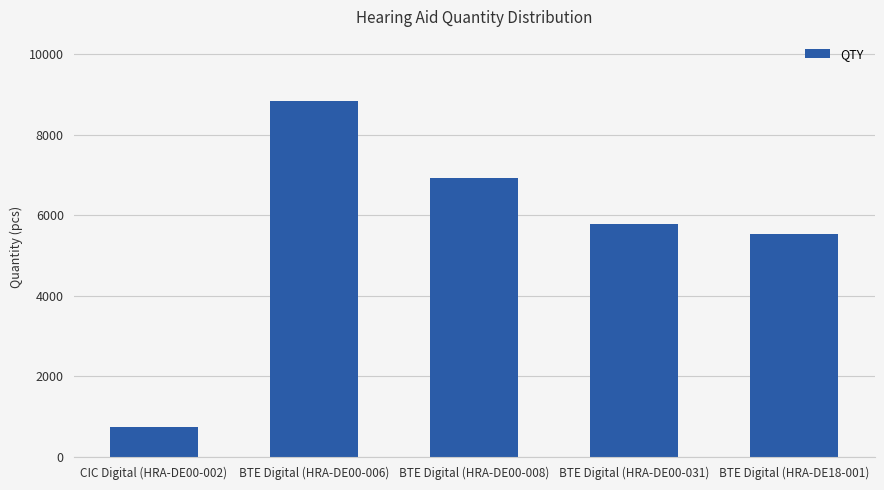

List the labels in order of value, largest first.

BTE Digital (HRA-DE00-006), BTE Digital (HRA-DE00-008), BTE Digital (HRA-DE00-031), BTE Digital (HRA-DE18-001), CIC Digital (HRA-DE00-002)